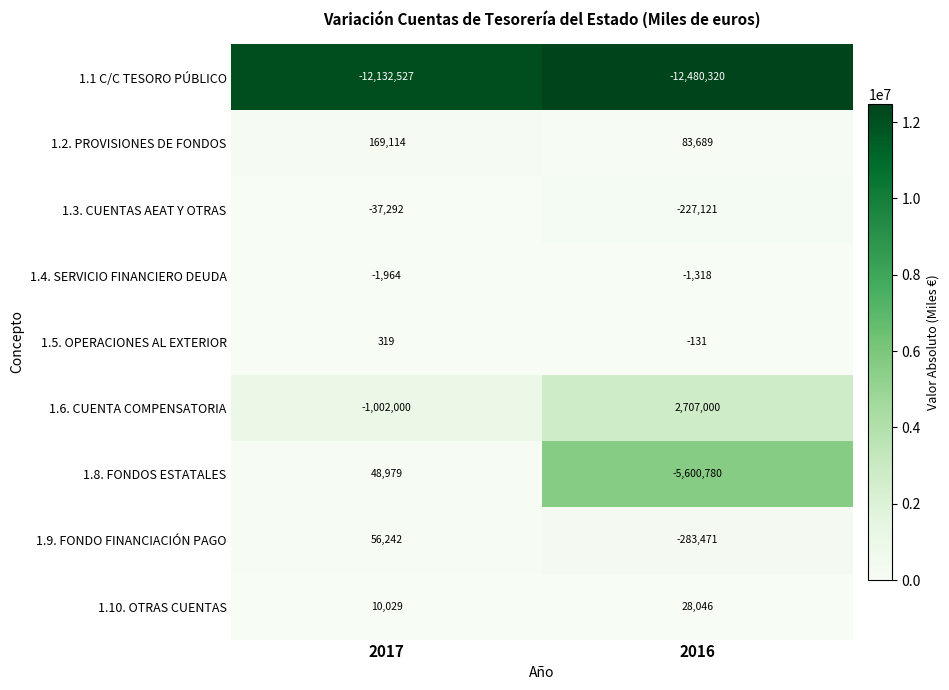

What is the difference between the highest and lowest values at 2017?

12301641